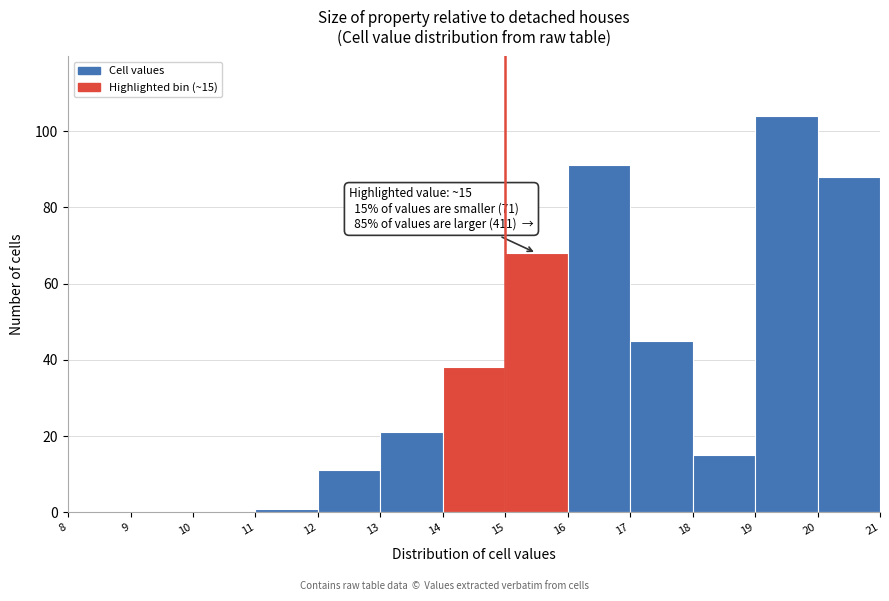

Which range on the x-axis has the tallest bar?

19 to 20